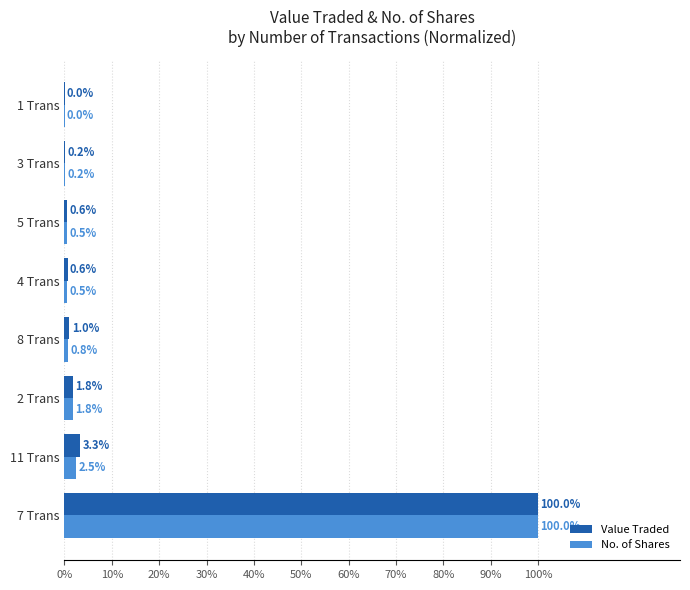

What is the maximum value shown in the chart?

100.0